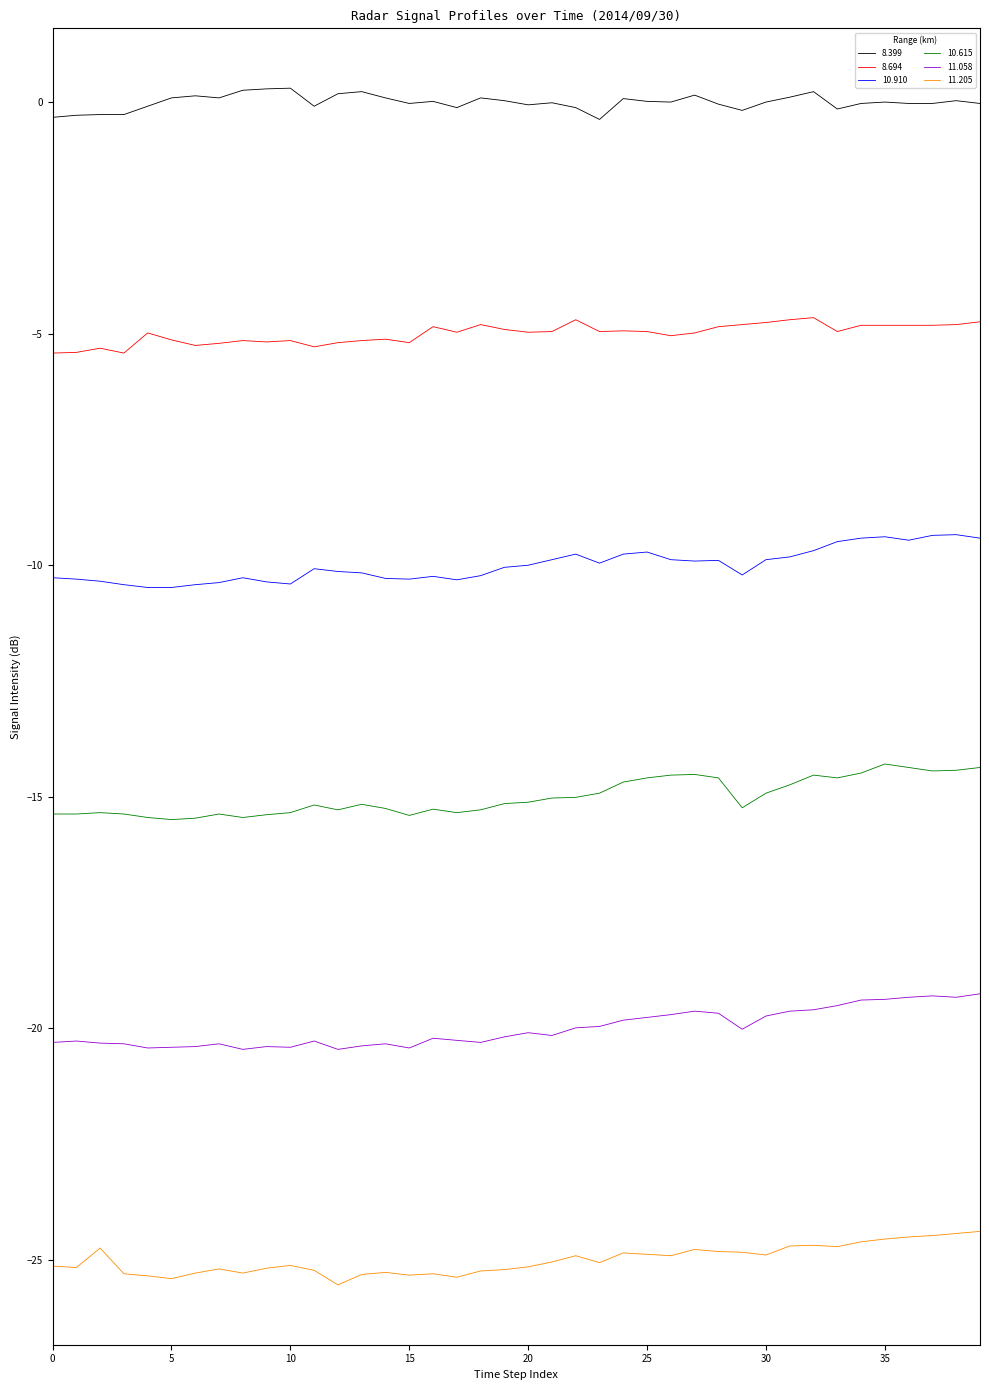

How many categories are shown in the chart?

40